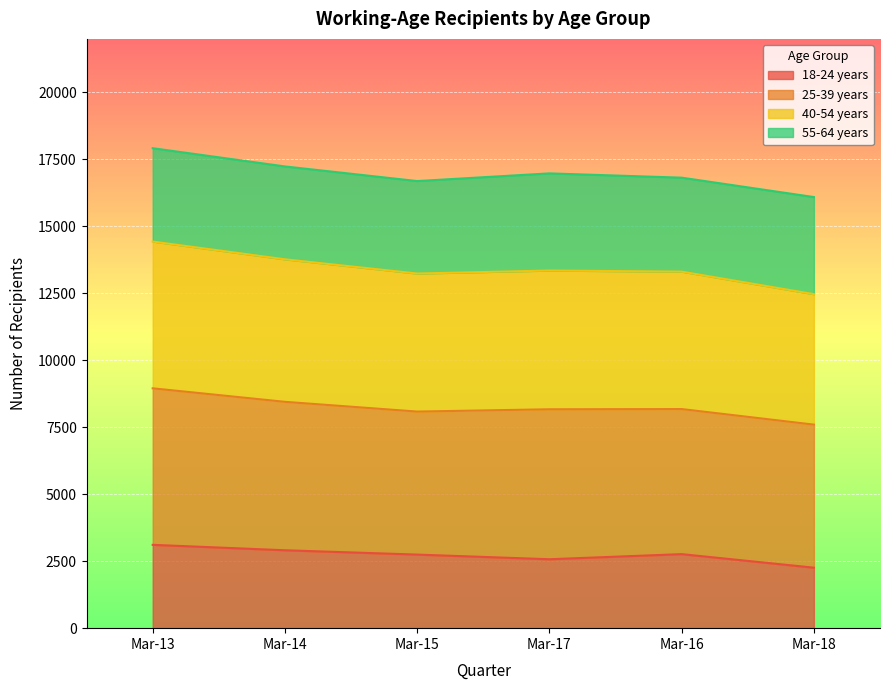

The 18-24 years series shows 2258 at Mar-18. True or false?

True